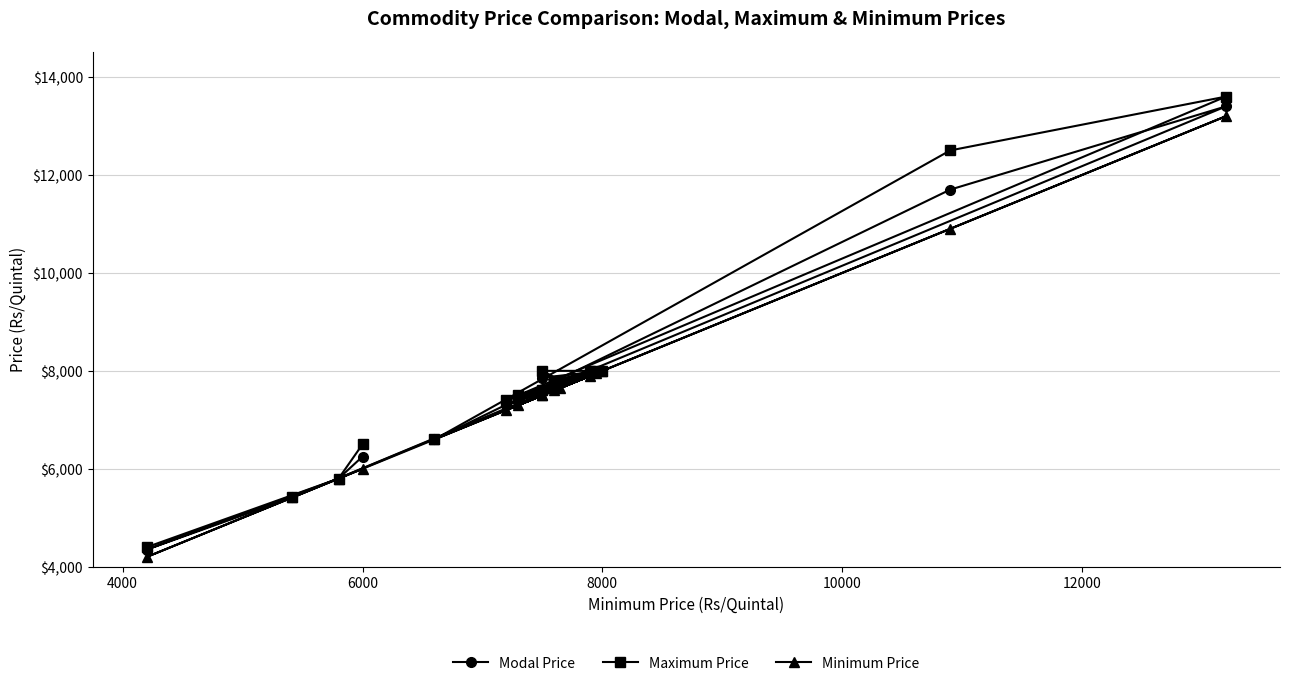

What is the lowest value of the Maximum Price series?

4400